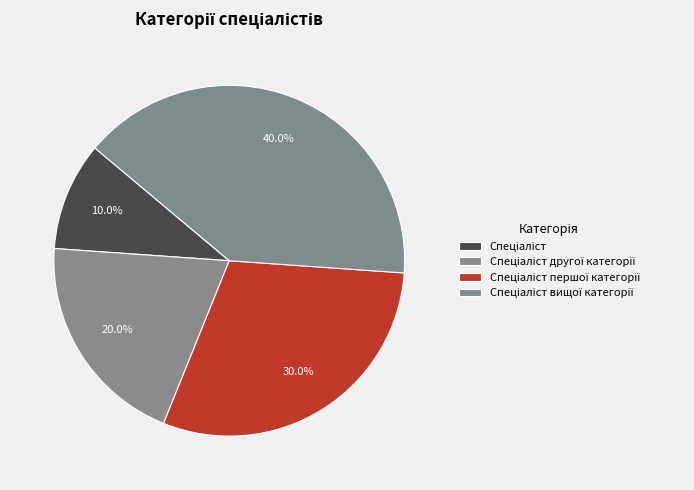

To the nearest percent, what is the difference between the largest and smallest slice percentages?

30%